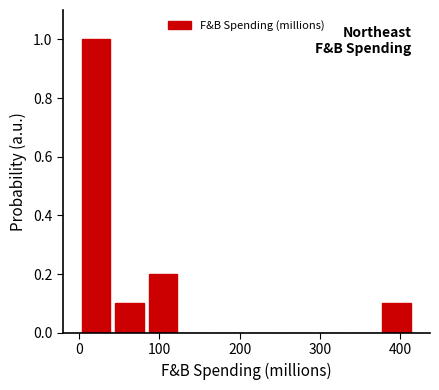

What is the height of the bar covering 0 to 40 on the x-axis? Neither the bar edges nor the heights are printed on the chart, so give them approximately, as read against the axes.

1.0